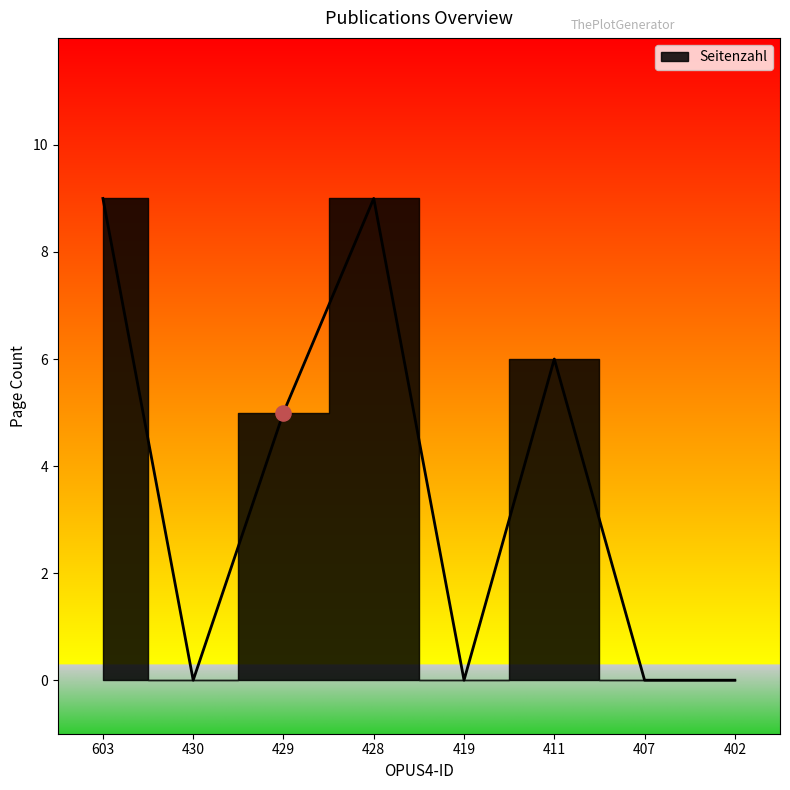

Which has a higher value, 430 or 419?

430